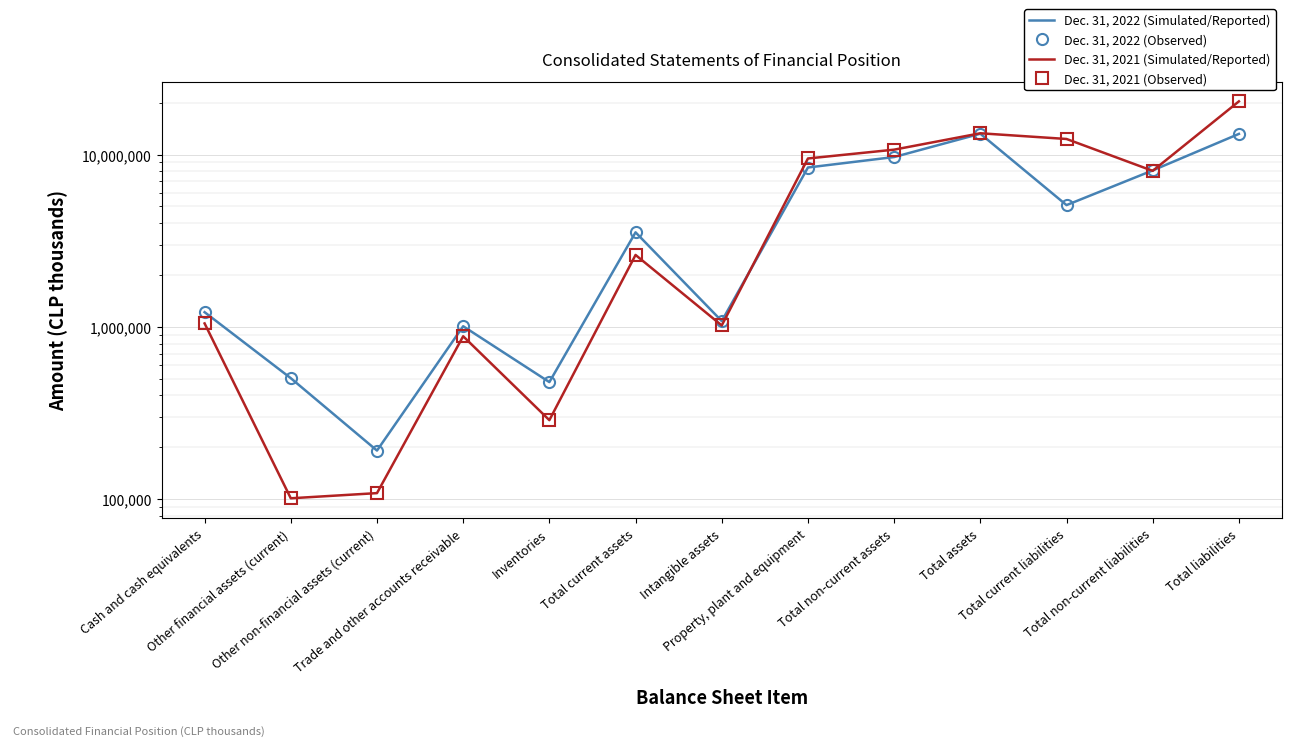

Count the number of categories in the chart.

13